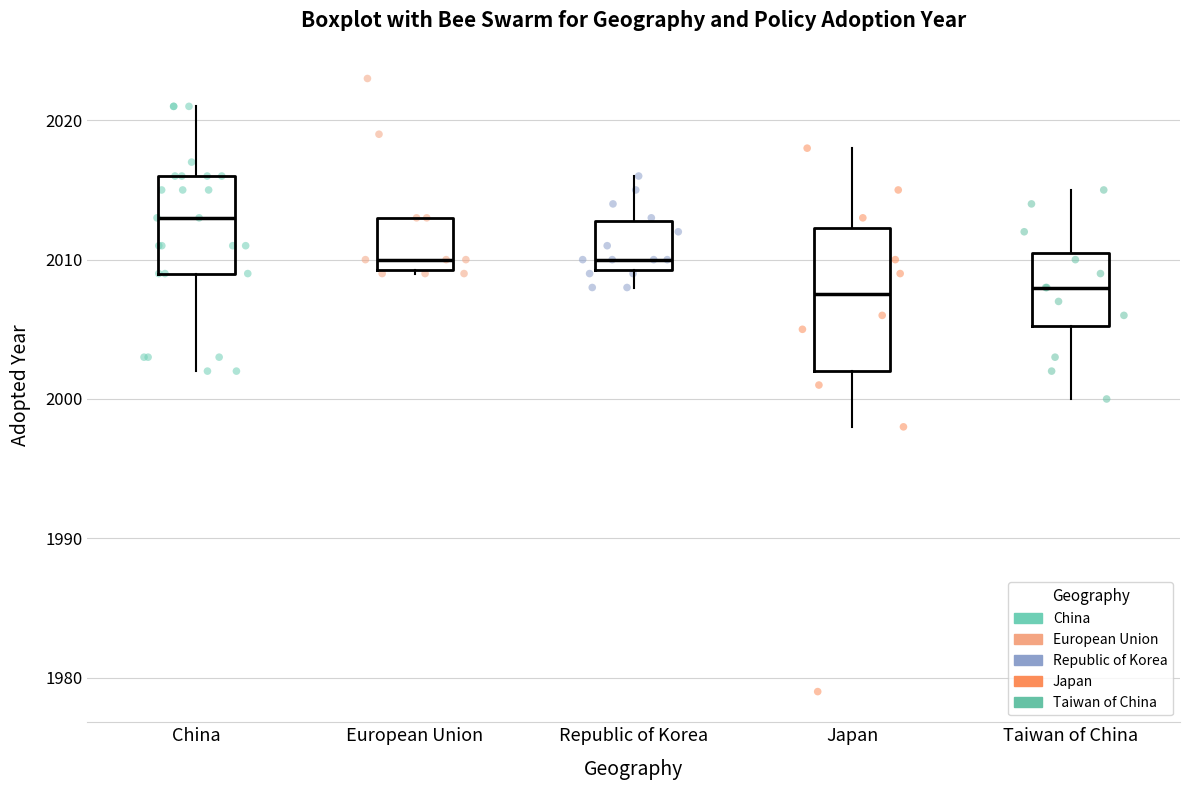

Which box's median line is the highest?

China